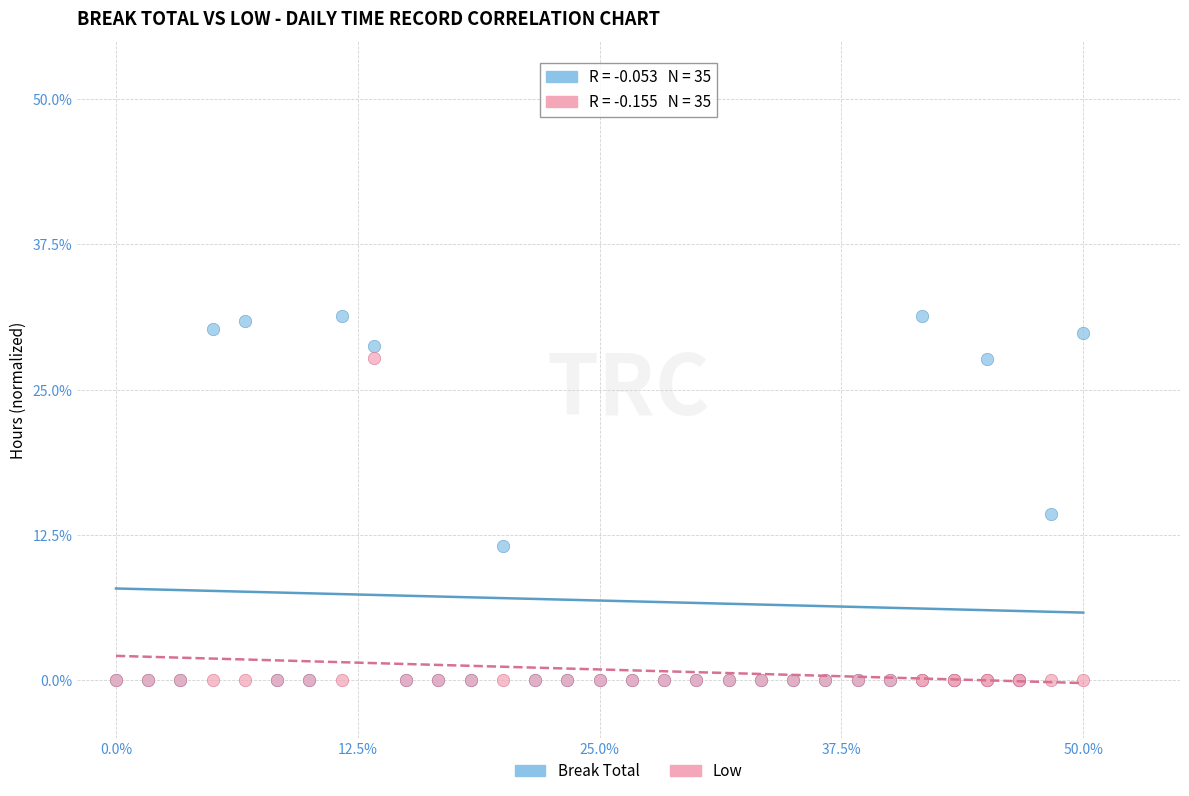

Which series reaches the maximum Y coordinate?

Break Total